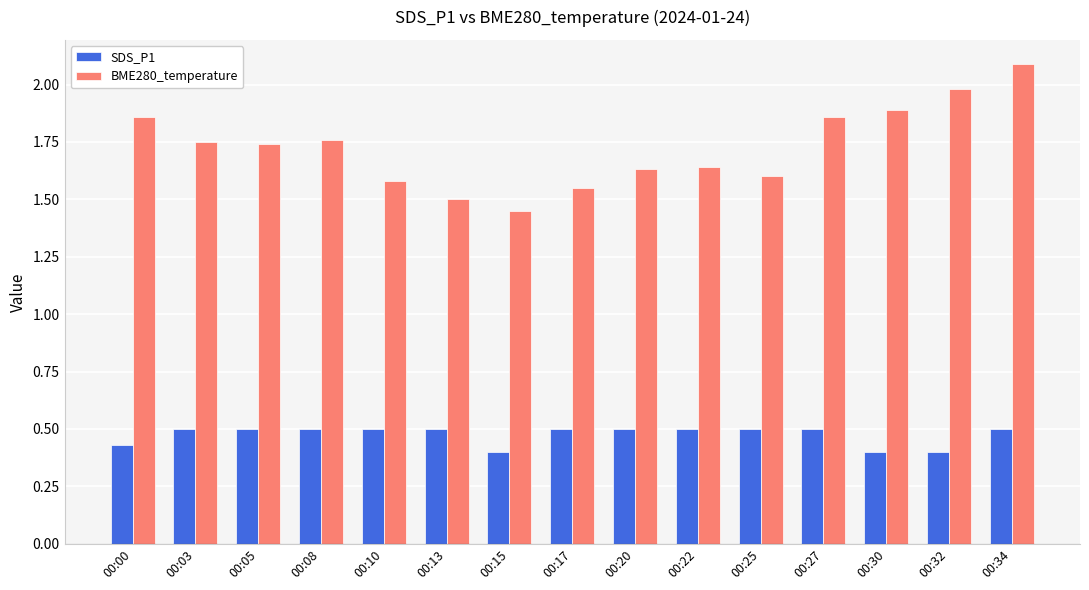

What is the sum of the SDS_P1 values at 00:25 and 00:08?

1.0